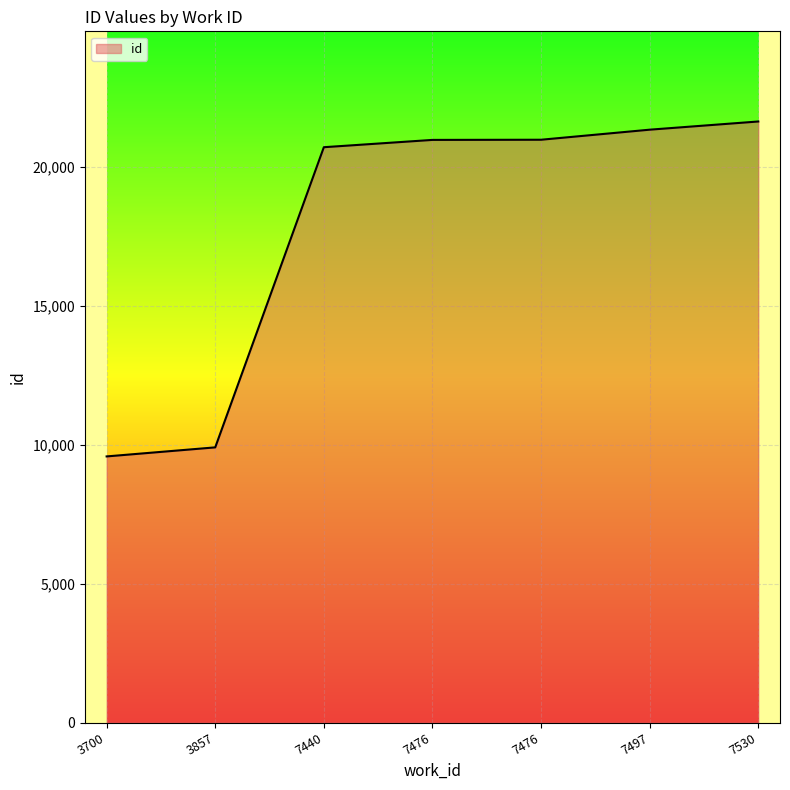

What is the smallest value displayed?

9581